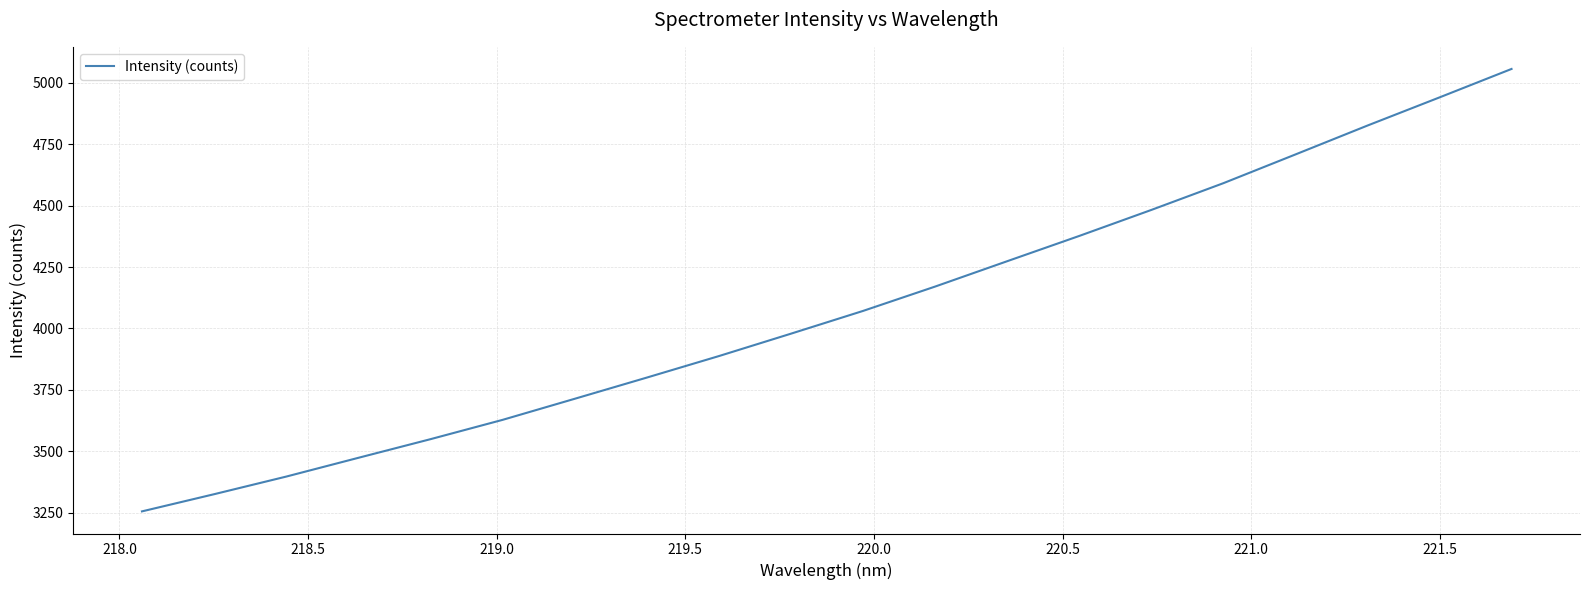

What is the difference between the second highest and minimum values?

1684.1